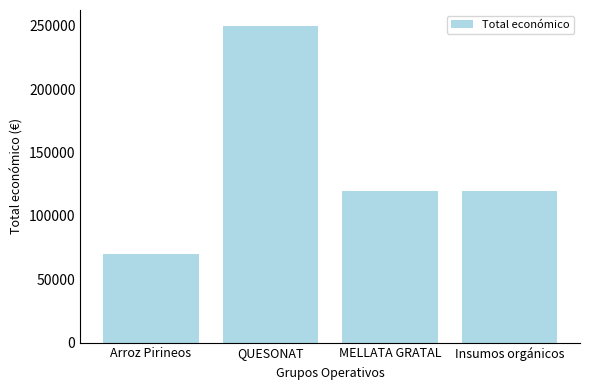

The value at QUESONAT is 250000. True or false?

True